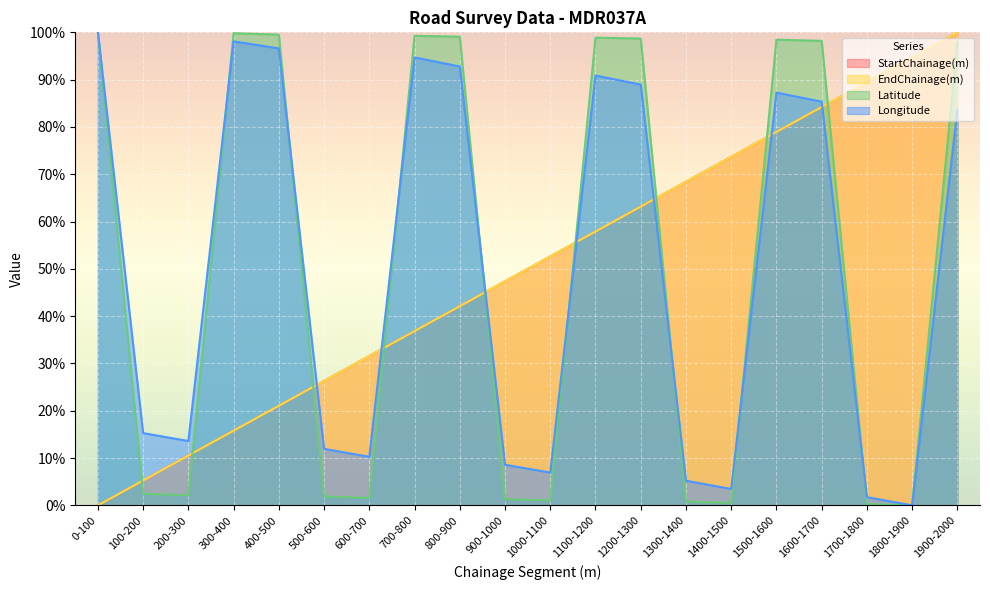

True or false: EndChainage(m) has a value of 26.3 at 500-600.

True